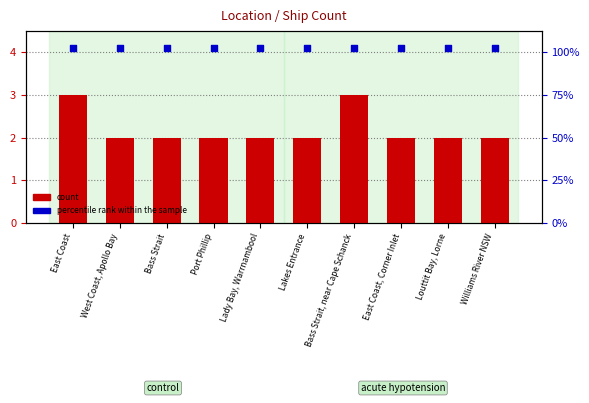

What are all the series names shown in the legend?

count, percentile rank within the sample